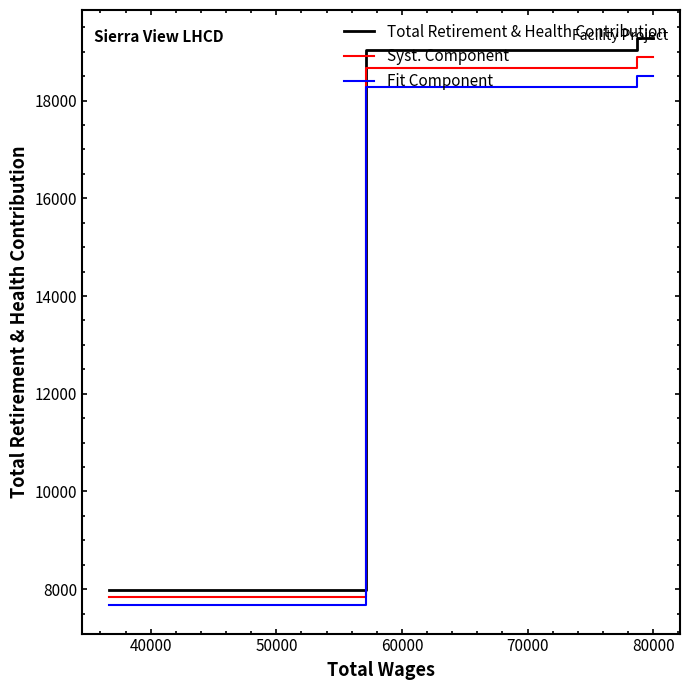

What are all the series names shown in the legend?

Total Retirement & Health Contribution, Syst. Component, Fit Component